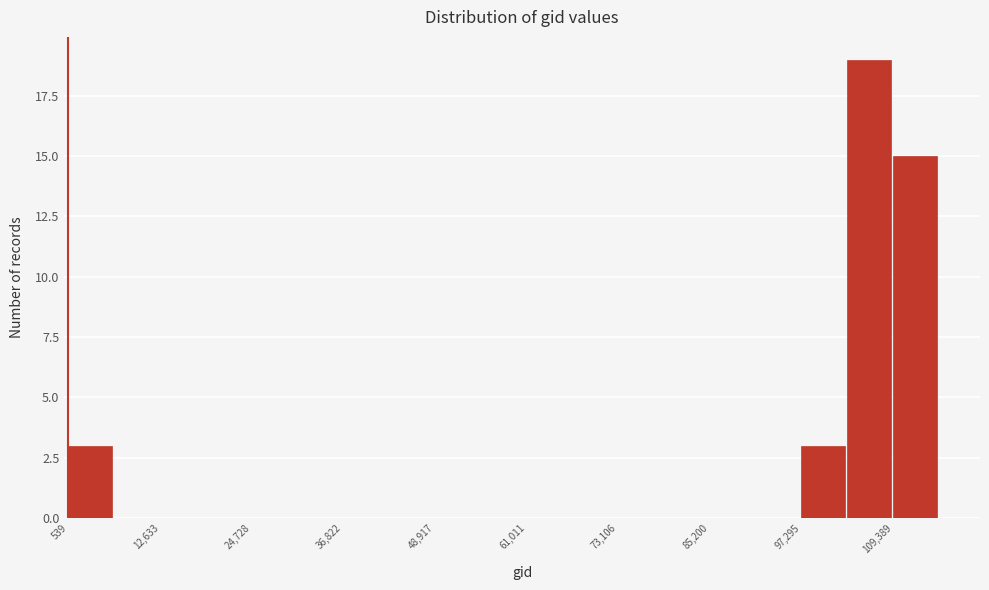

Read against the x-axis, roughly where is the centre of the tallest bar?

106000